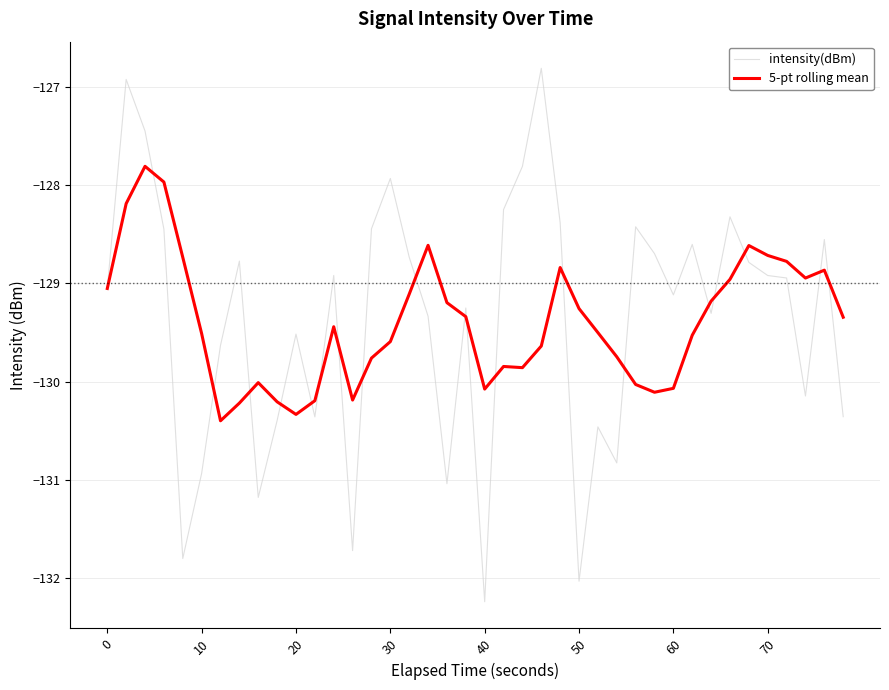

List the series in order of their peak value, lowest first.

5-pt rolling mean, intensity(dBm)